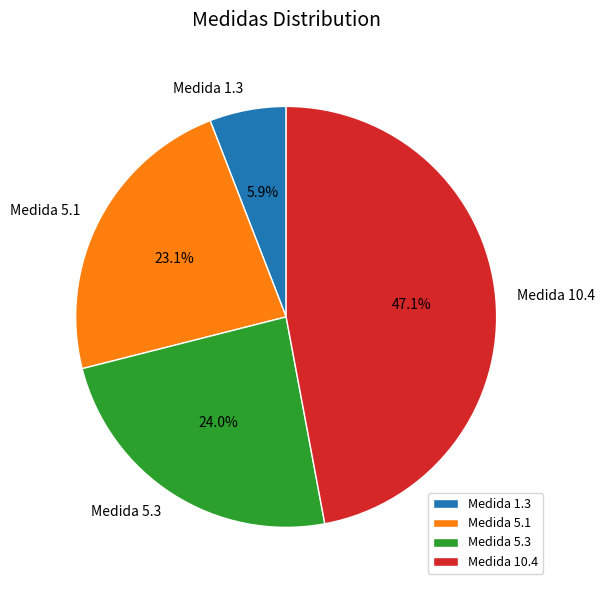

Does any single category account for the majority?

No